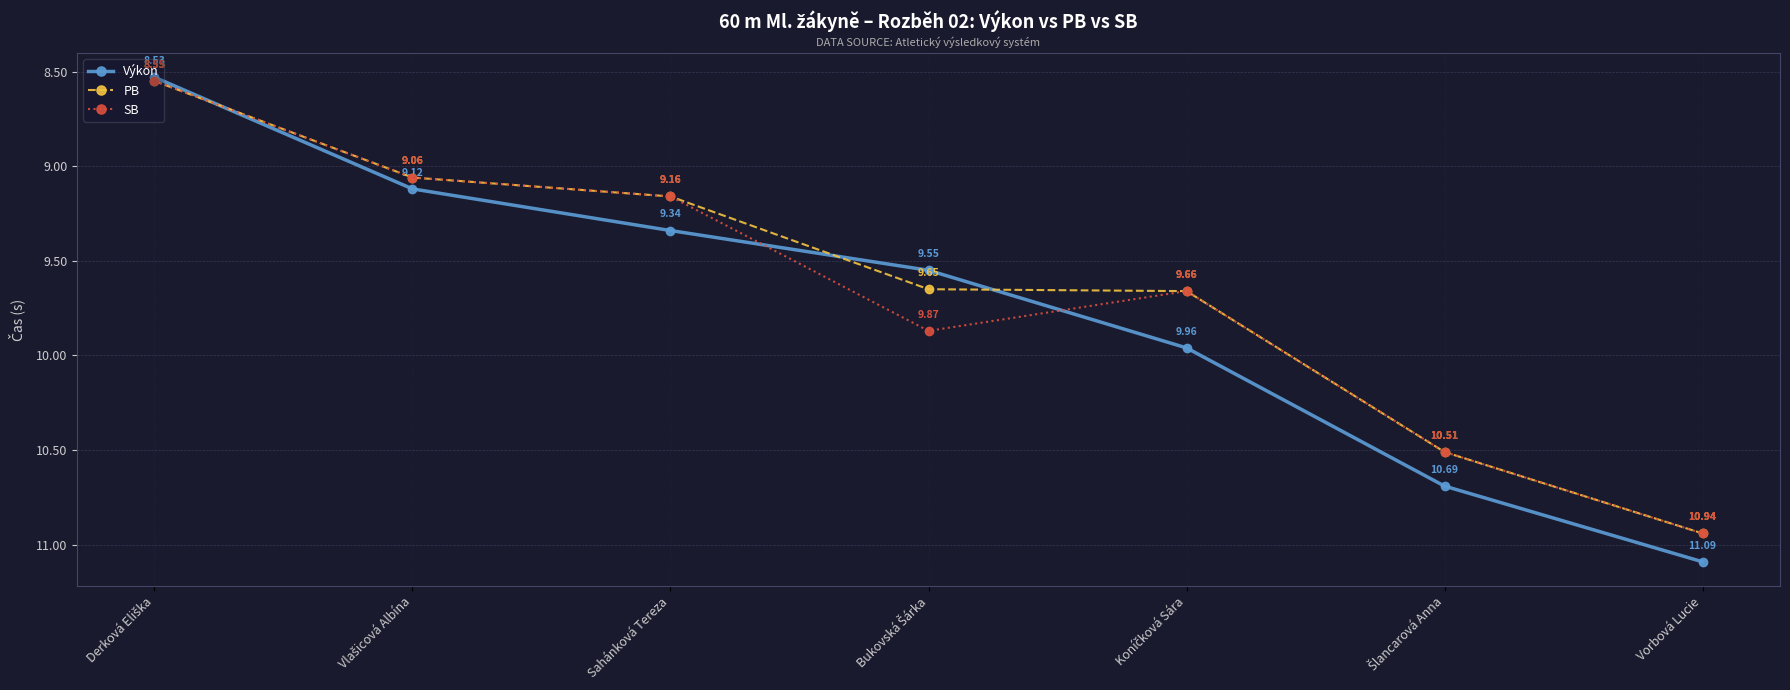

List the series in order of their overall mean, highest first.

Výkon, SB, PB